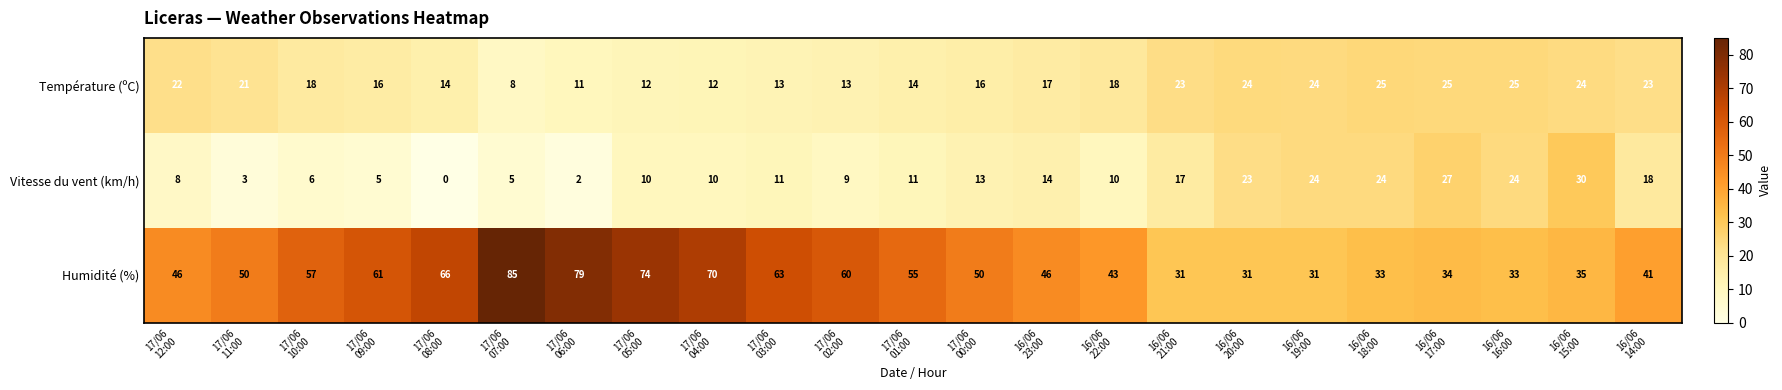

Which series has the widest spread of values?

Humidité (%)